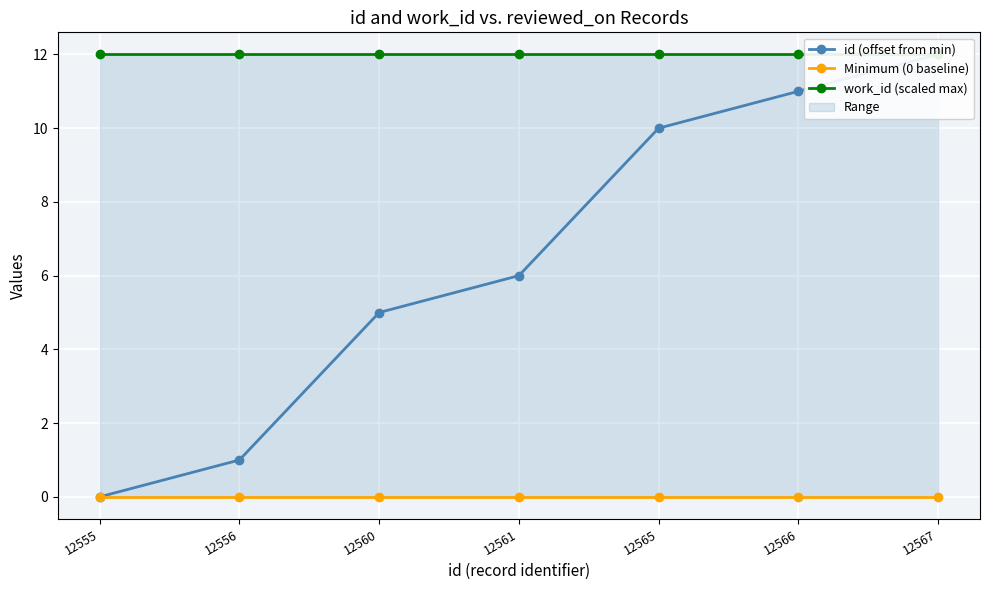

True or false: work_id (scaled max) has a value of 3 at 12561.

False